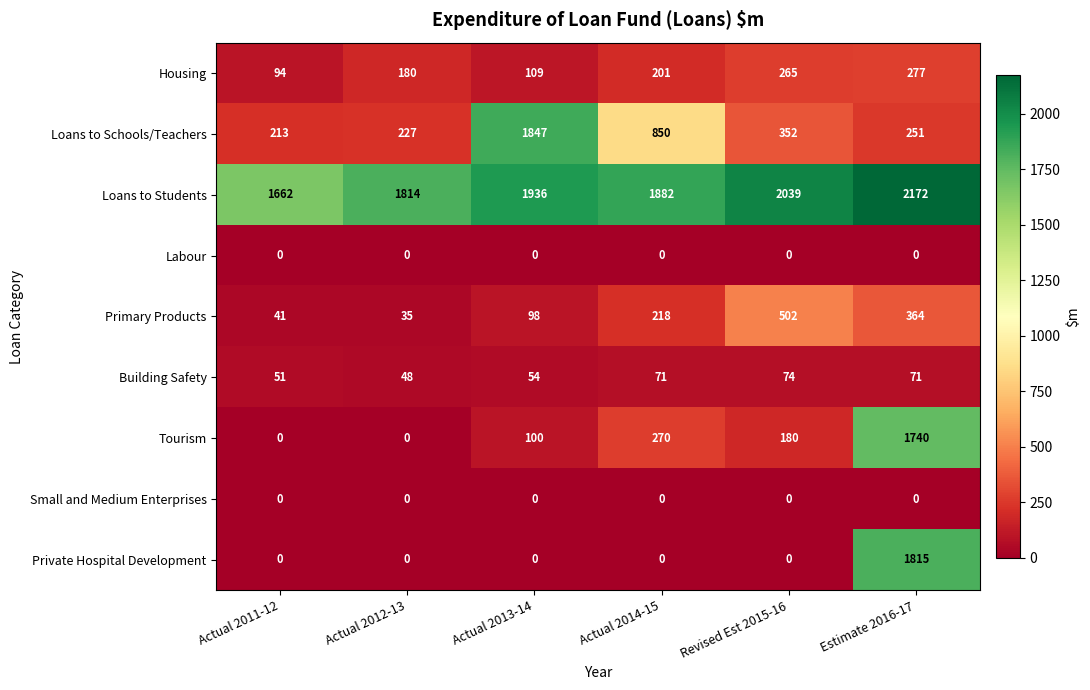

True or false: Loans to Students has a value of 2545 at Actual 2013-14.

False